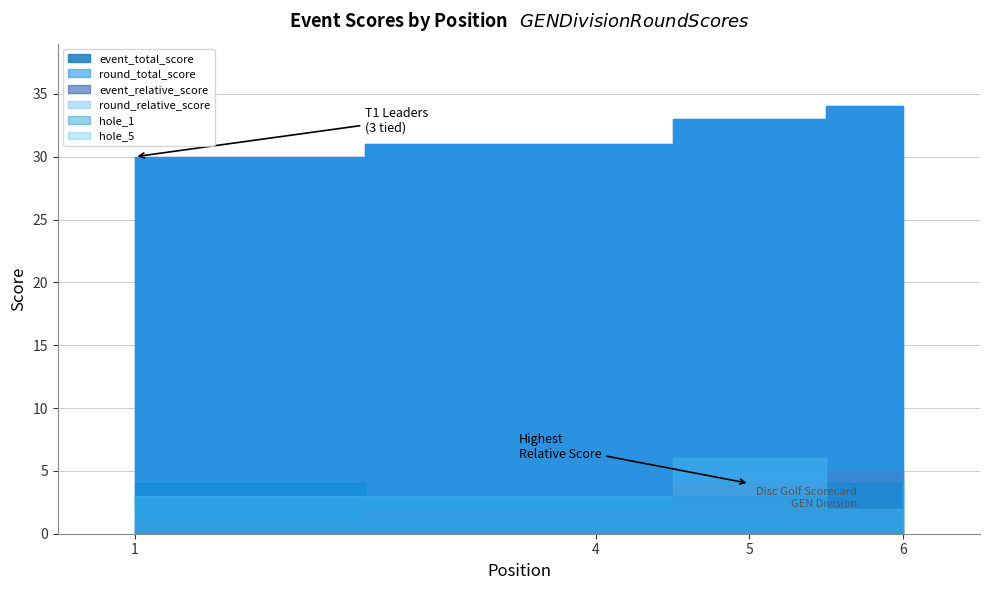

Reading left to right, what are all the values shown in this chart?

event_total_score: 1=30	1=30	1=30	4=31	5=33	6=34	6=34	6=34
round_total_score: 1=30	1=30	1=30	4=31	5=33	6=34	6=34	6=34
event_relative_score: 1=1	1=1	1=1	4=2	5=4	6=5	6=5	6=5
round_relative_score: 1=1	1=1	1=1	4=2	5=4	6=5	6=5	6=5
hole_1: 1=3	1=2	1=4	4=3	5=3	6=4	6=4	6=3
hole_5: 1=3	1=3	1=3	4=3	5=6	6=2	6=4	6=3